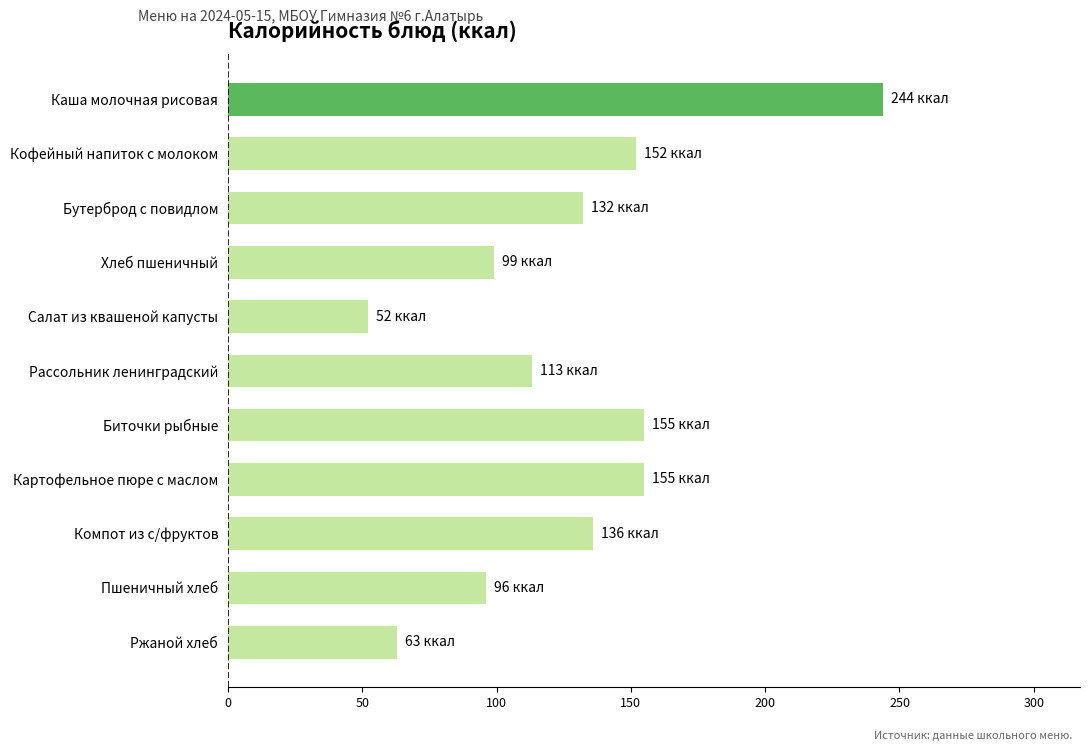

What is the average value?

127